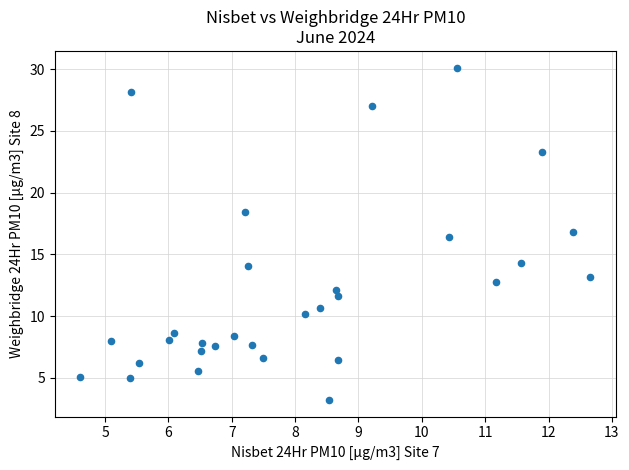

What is the range of X values (max minus min)?

8.1